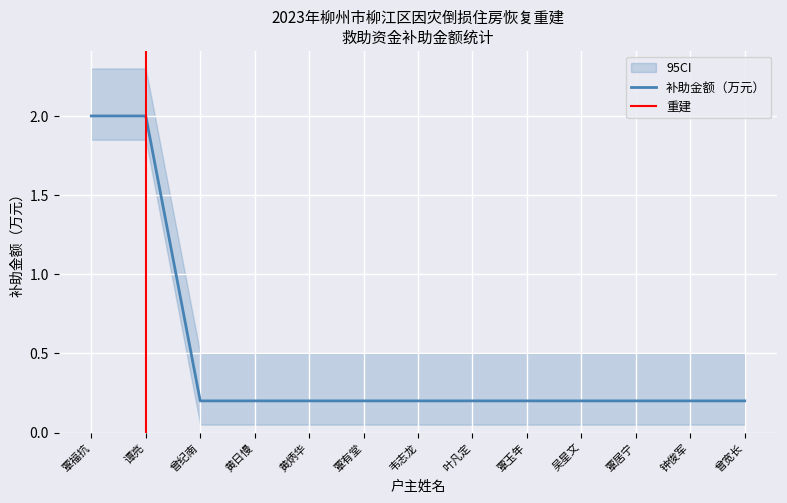

What is the approximate value at 覃居宁?

0.2